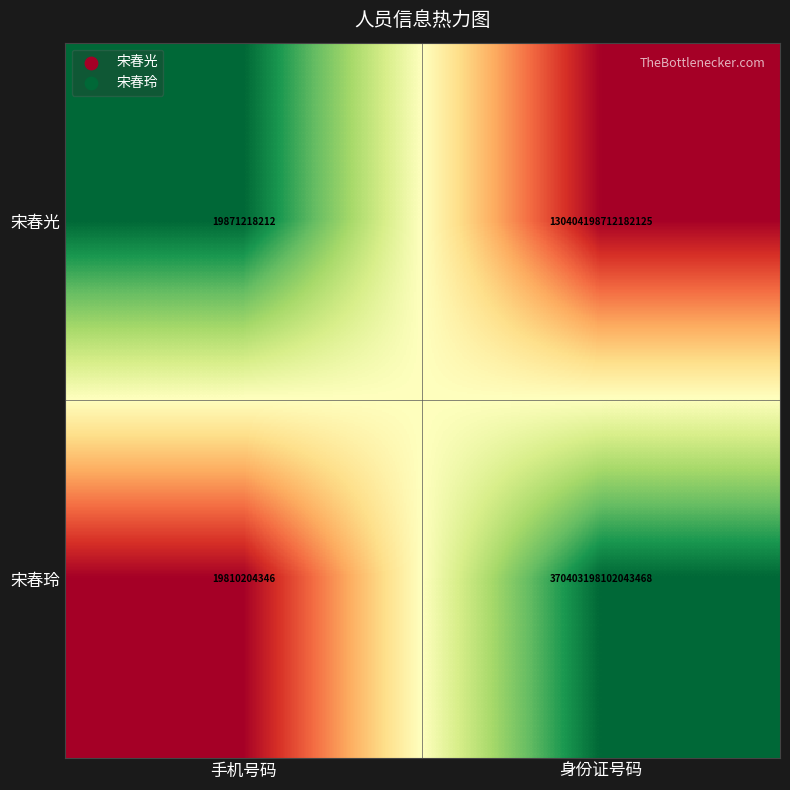

Which category has the lowest value in the 宋春光 series?

手机号码